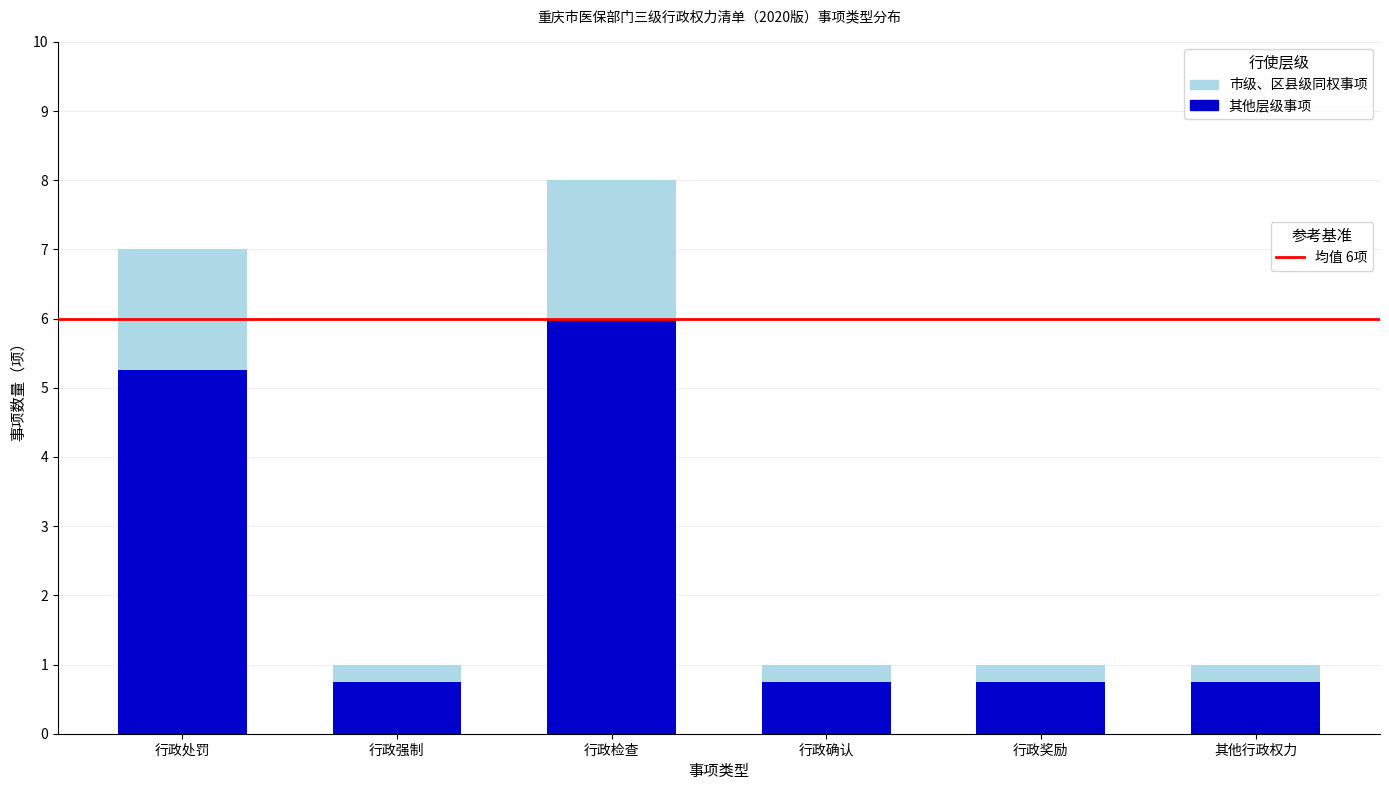

Count the number of categories in the chart.

6